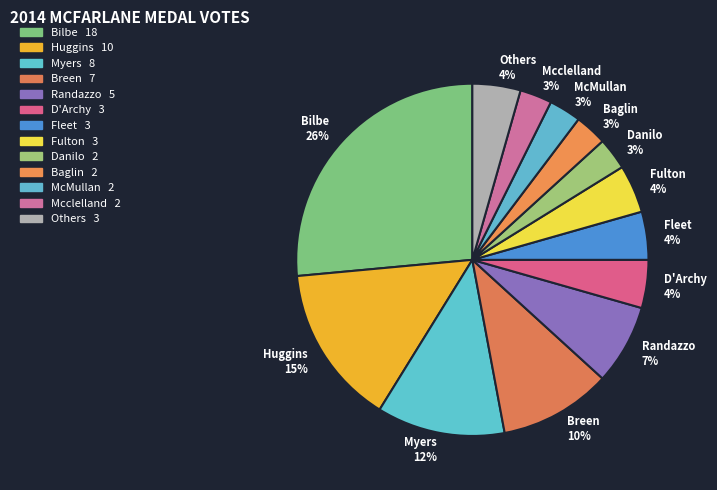

Is there a majority slice in this chart?

No